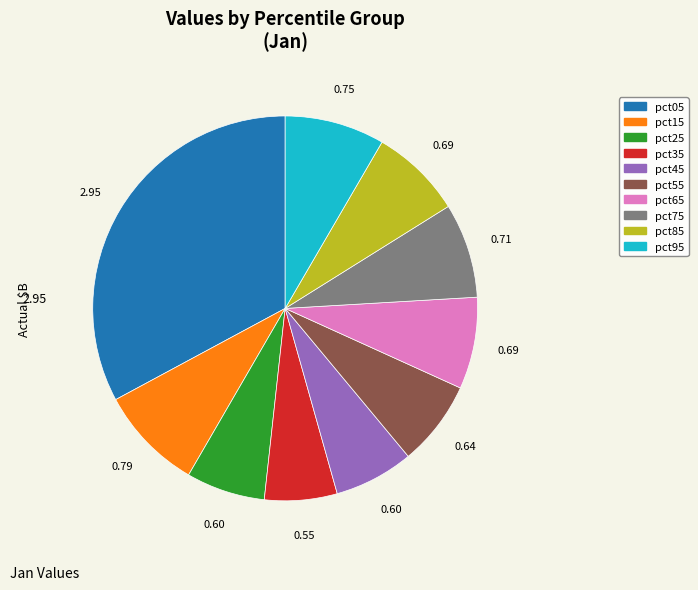

True or false: pct45 accounts for 7% of the total.

True